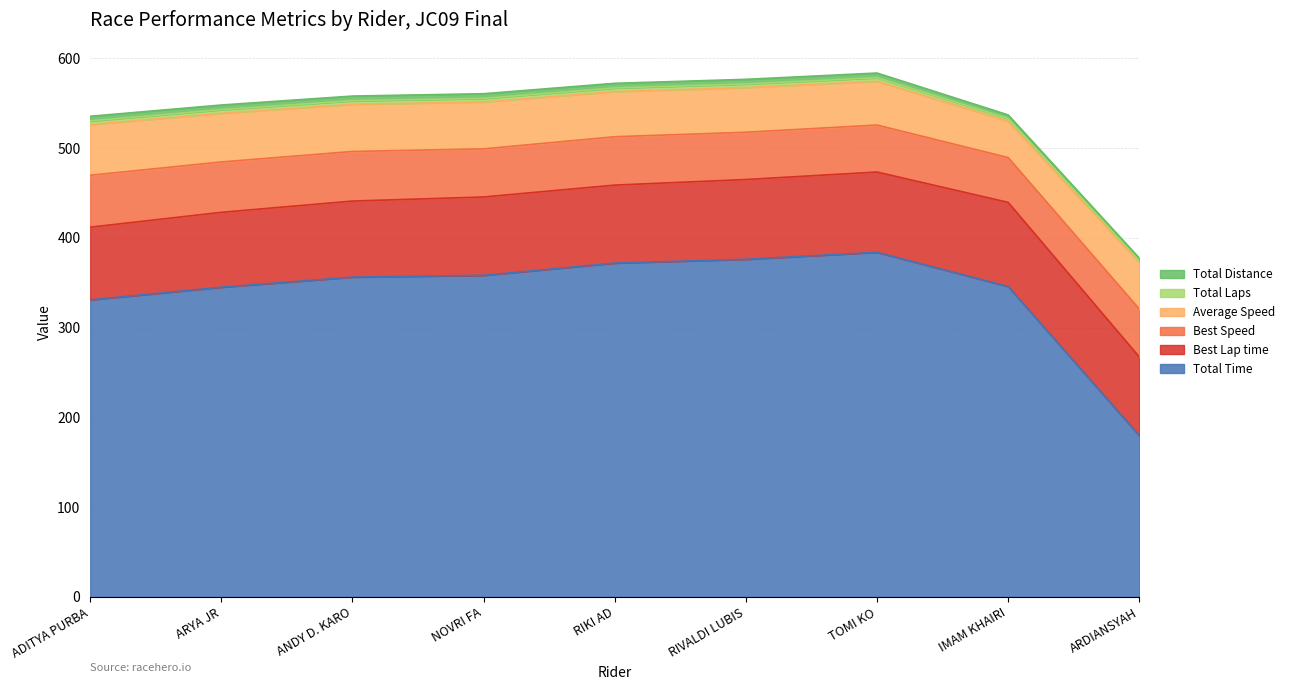

Does the chart display data point markers on the line(s)?

No